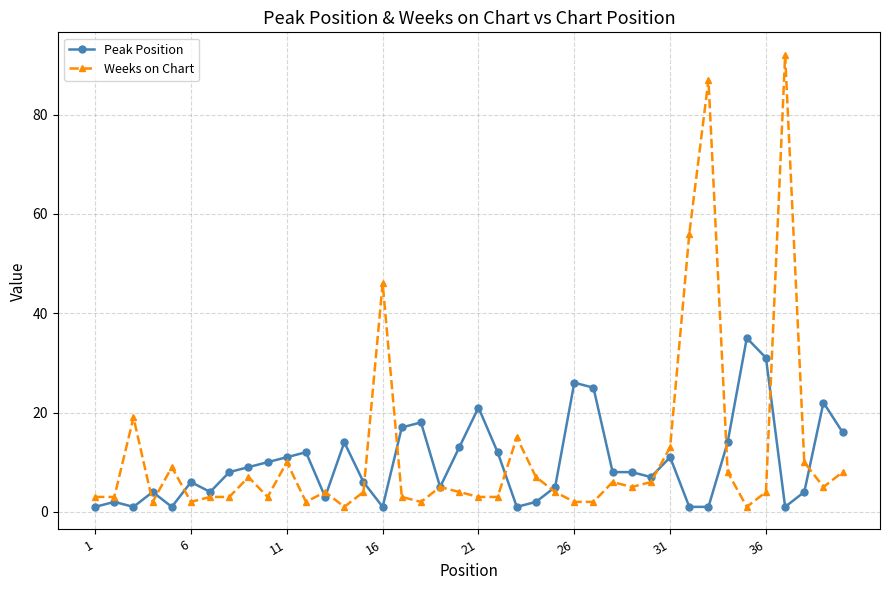

At how many categories does at least one series exceed 36?

4